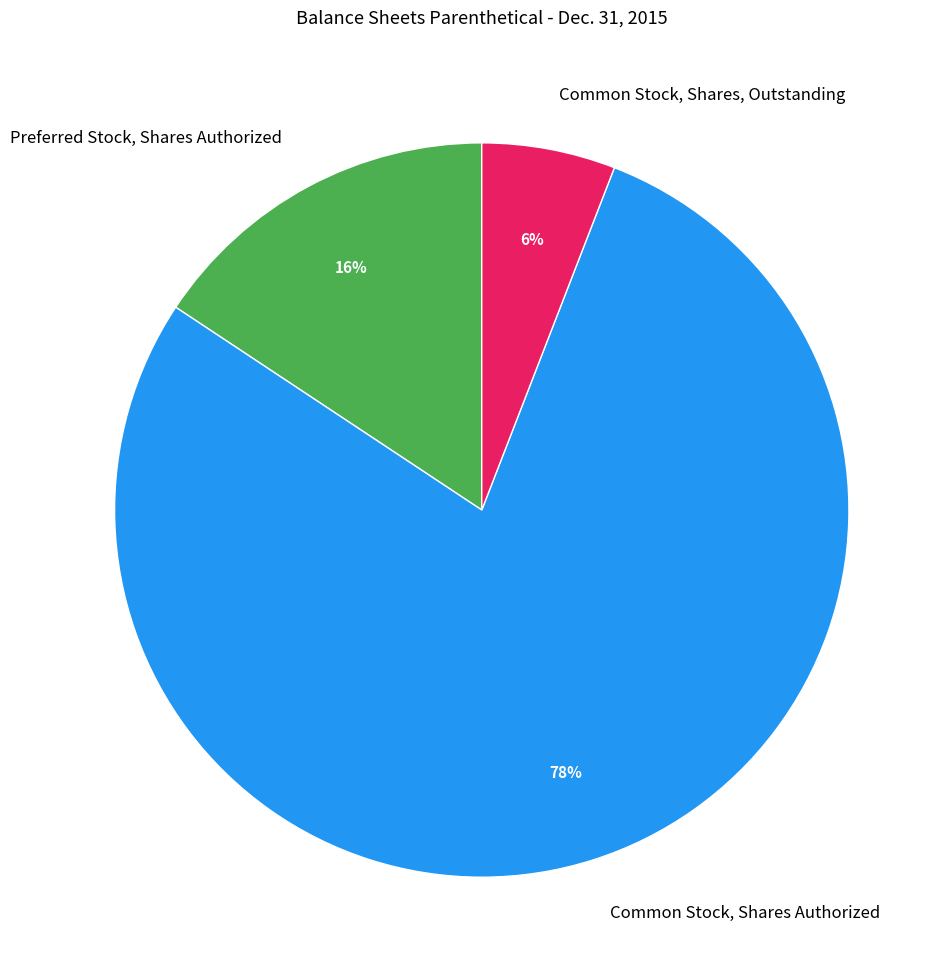

Combined, do Common Stock, Shares Authorized and Common Stock, Shares, Outstanding account for over 50%?

Yes